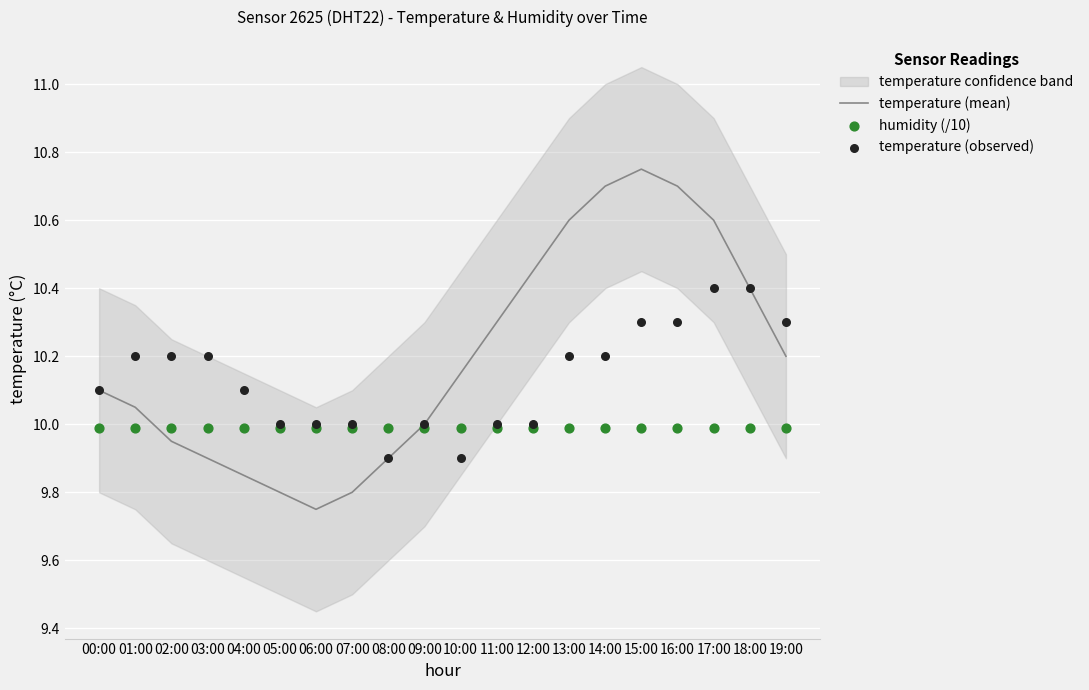

At how many categories does at least one series exceed 10?

15